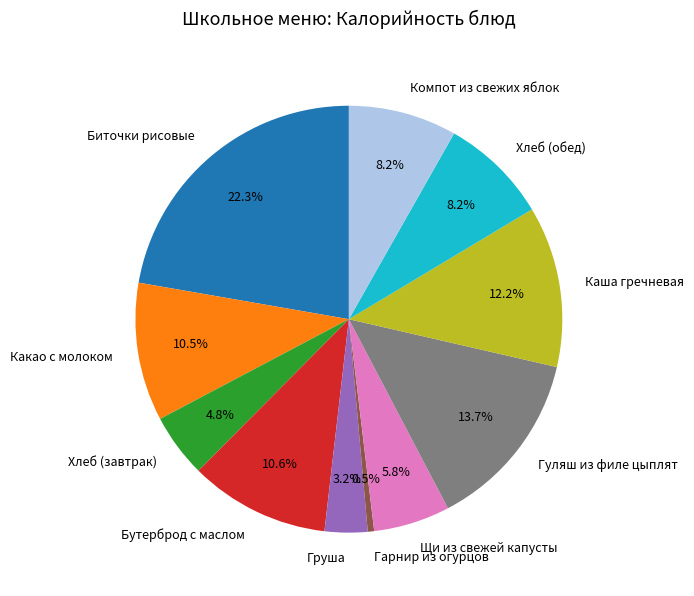

How much of the chart is everything except Биточки рисовые?

77.7%